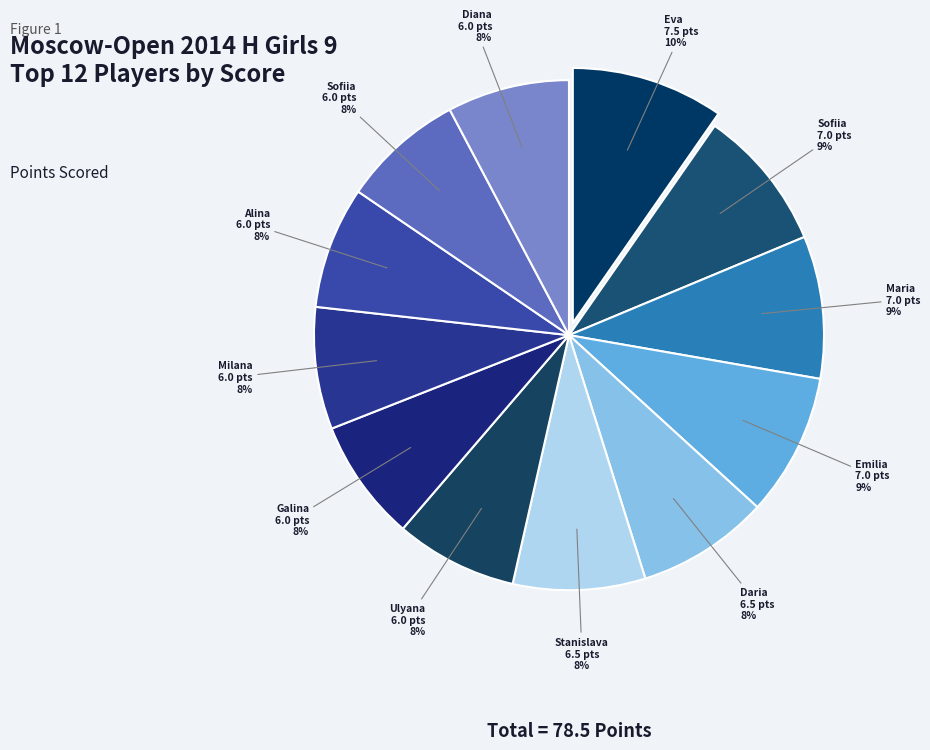

To the nearest percent, what is the difference between the largest and smallest slice percentages?

2%